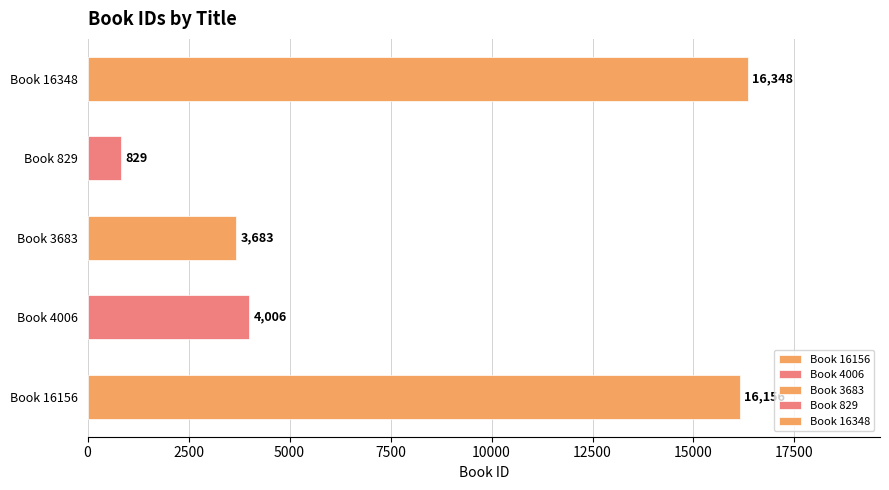

Rank the categories by value from highest to lowest.

Book 16348, Book 16156, Book 4006, Book 3683, Book 829